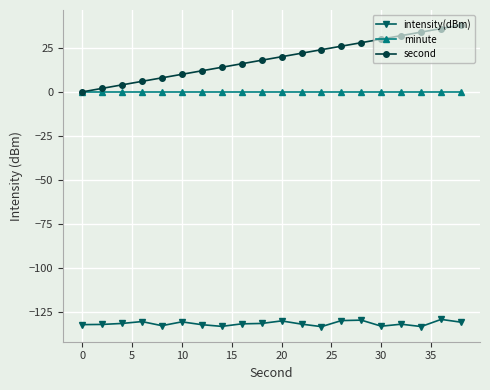

What are all the series names shown in the legend?

intensity(dBm), minute, second